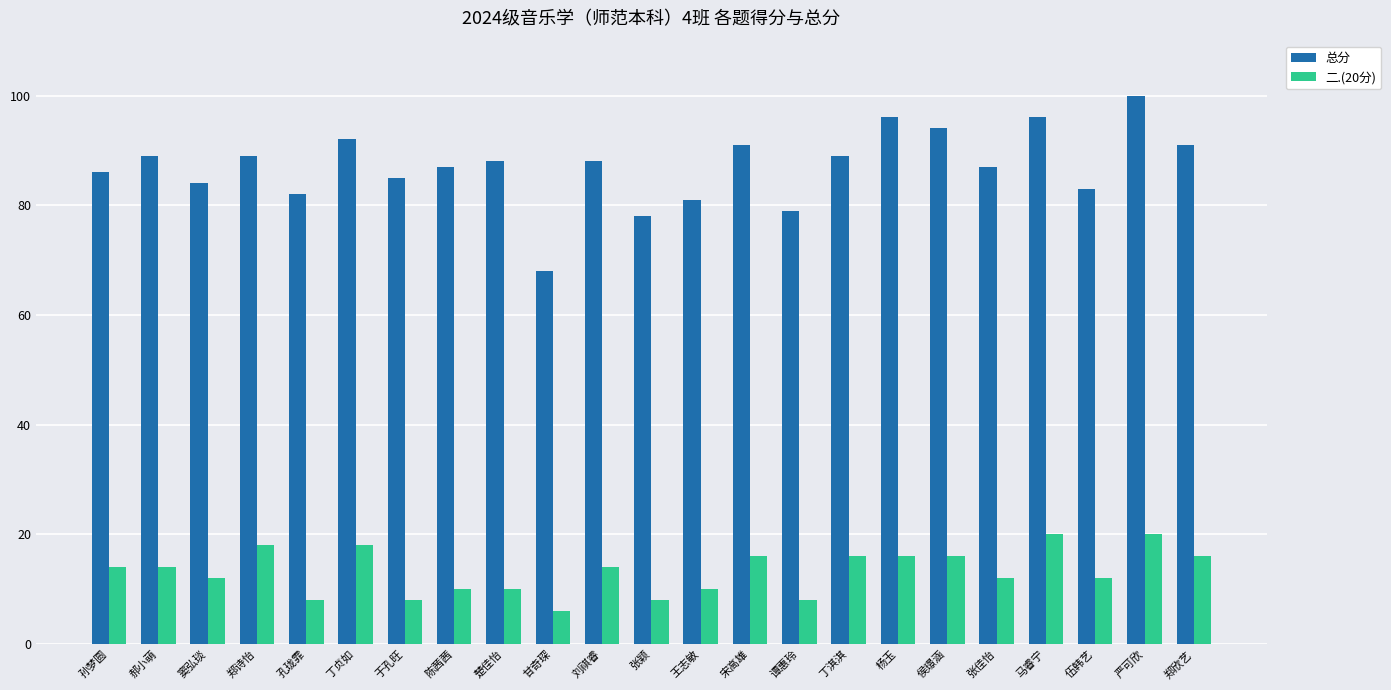

What is the sum of all 二.(20分) values?

302